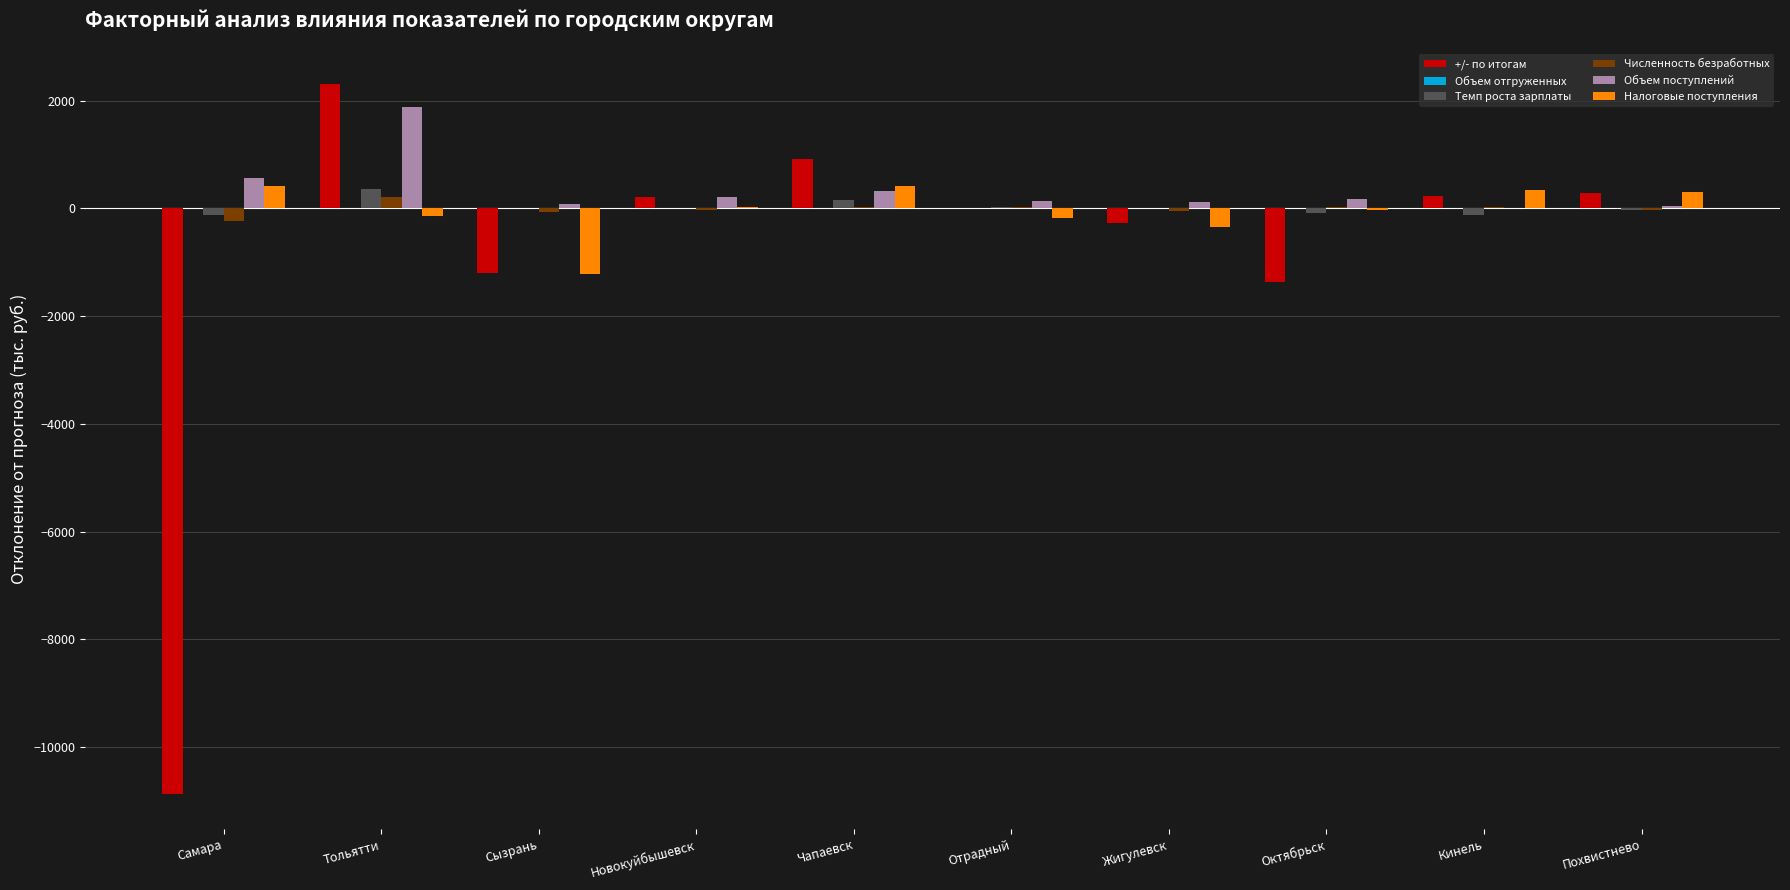

How many data points does each series have?

10